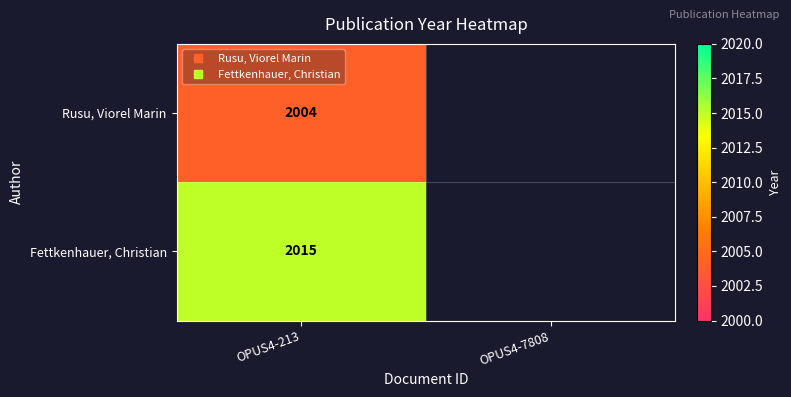

What is the total value across all series at OPUS4-213?

4019.0